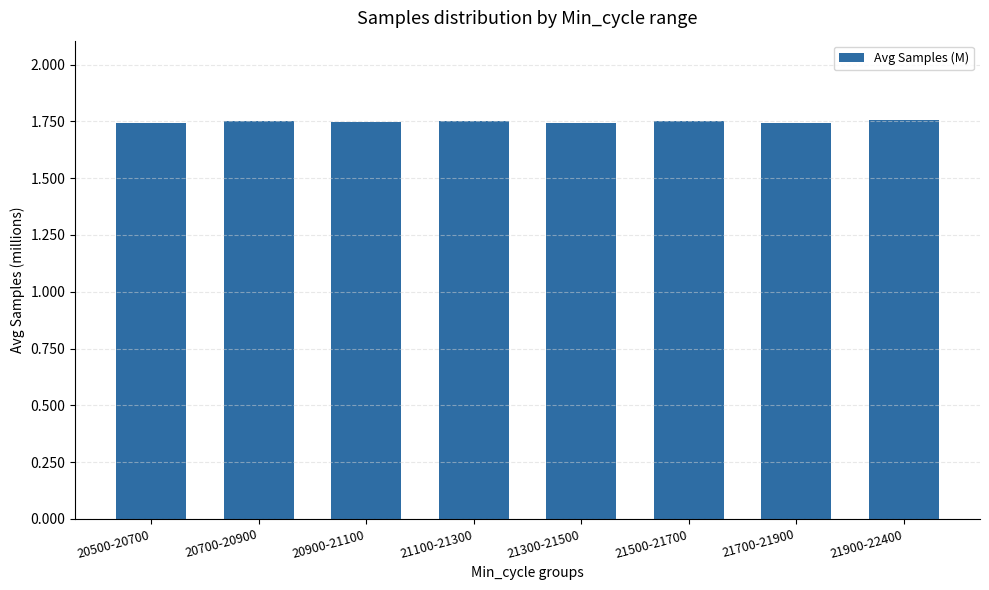

Count the values in the range 1 to 2.

8